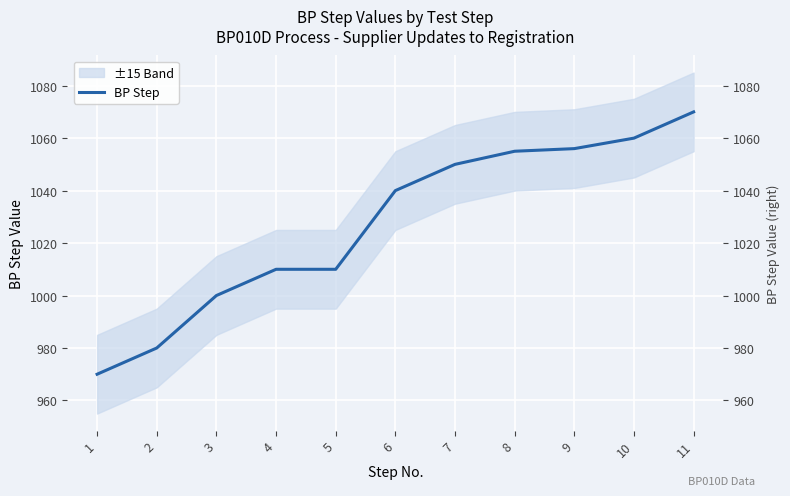

What is the maximum value shown in the chart?

1070